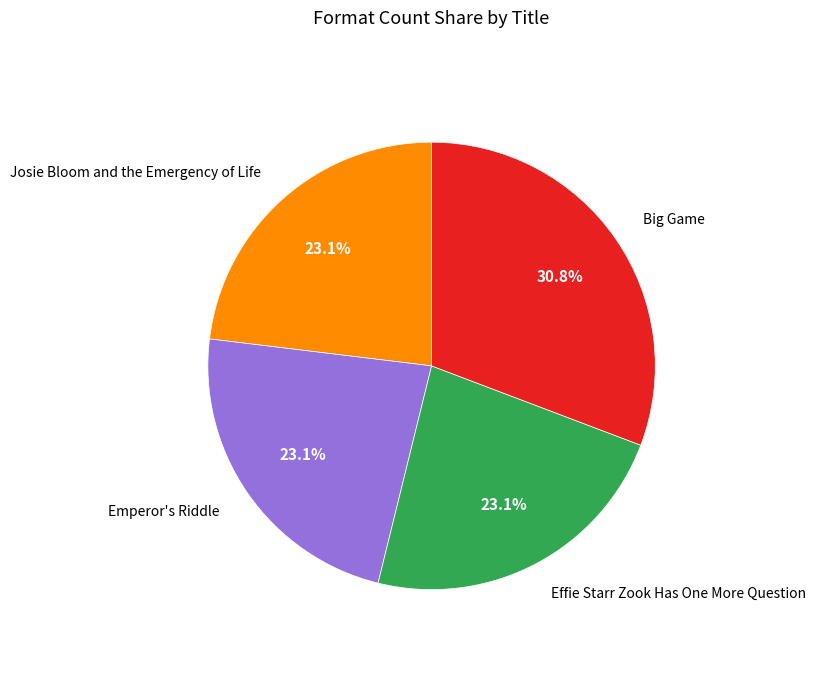

Is there any slice that represents more than half of the pie?

No